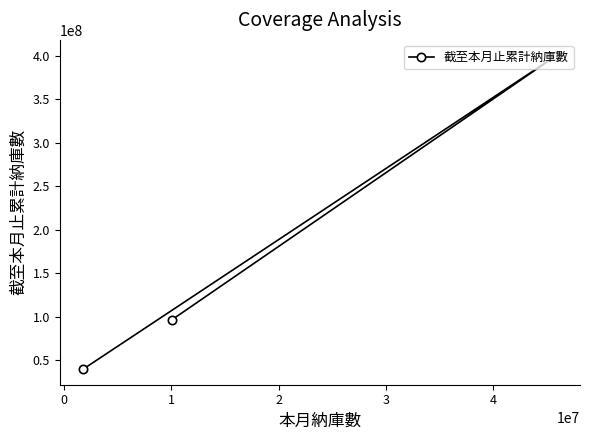

How many values are between 39987293 and 400378224?

3